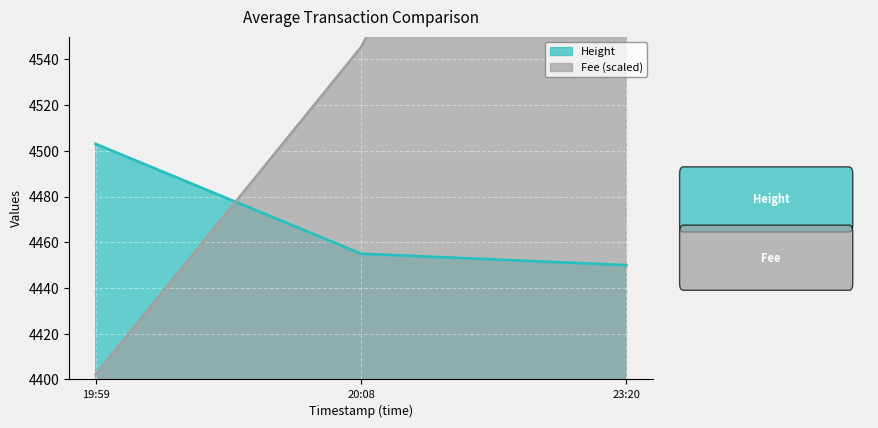

At which category is the sum across all series the highest?

23:20